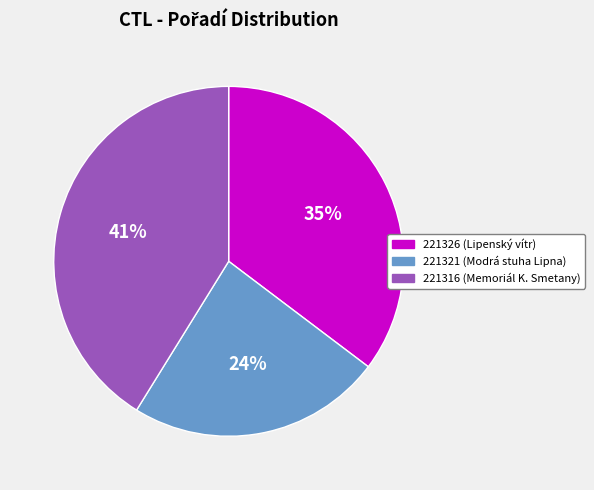

True or false: 221326 accounts for 24% of the total.

False